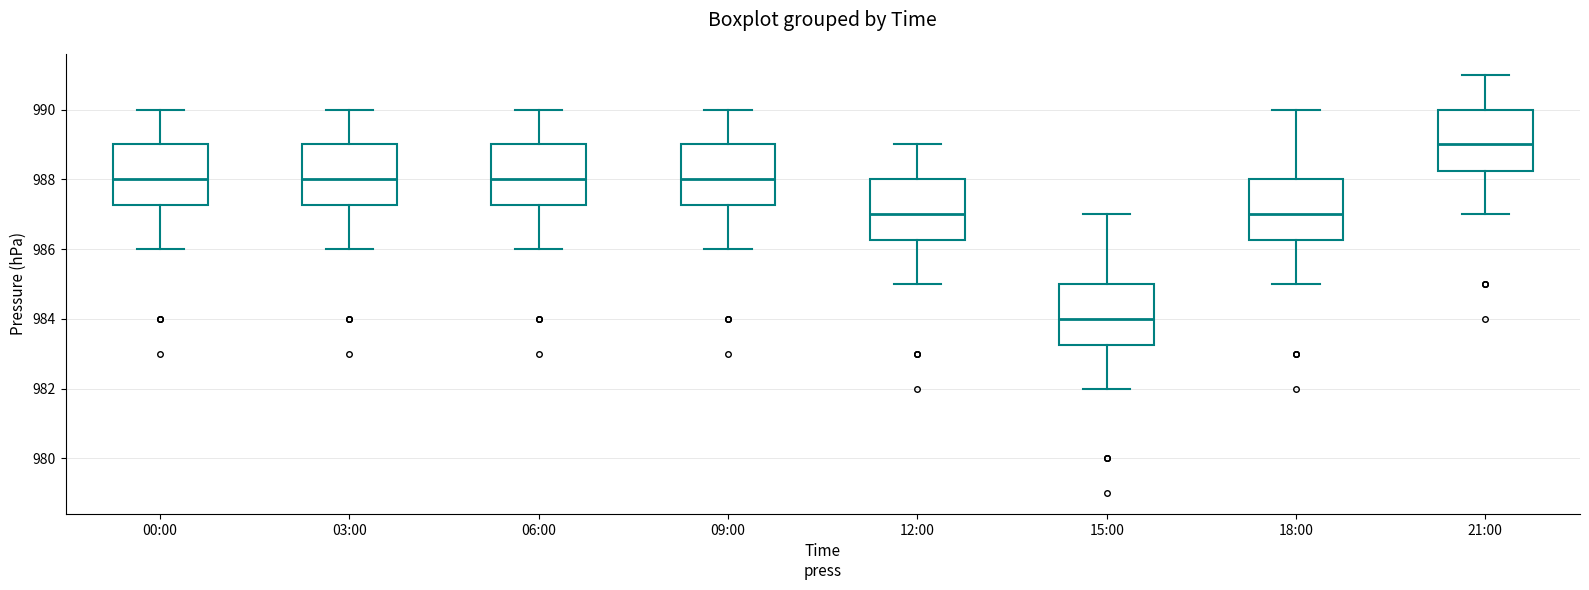

Reading left to right, transcribe this box plot: for each box, give where its median line is, the range the box spans, and where its two whiskers end, as read against the y-axis. The values are not printed on the chart, so give them approximately, as read against the axis.

00:00: median 988.0, box 987.2 to 989.0, whiskers 986.0 to 990.0
03:00: median 988.0, box 987.2 to 989.0, whiskers 986.0 to 990.0
06:00: median 988.0, box 987.2 to 989.0, whiskers 986.0 to 990.0
09:00: median 988.0, box 987.2 to 989.0, whiskers 986.0 to 990.0
12:00: median 987.0, box 986.2 to 988.0, whiskers 985.0 to 989.0
15:00: median 984.0, box 983.2 to 985.0, whiskers 982.0 to 987.0
18:00: median 987.0, box 986.2 to 988.0, whiskers 985.0 to 990.0
21:00: median 989.0, box 988.2 to 990.0, whiskers 987.0 to 991.0